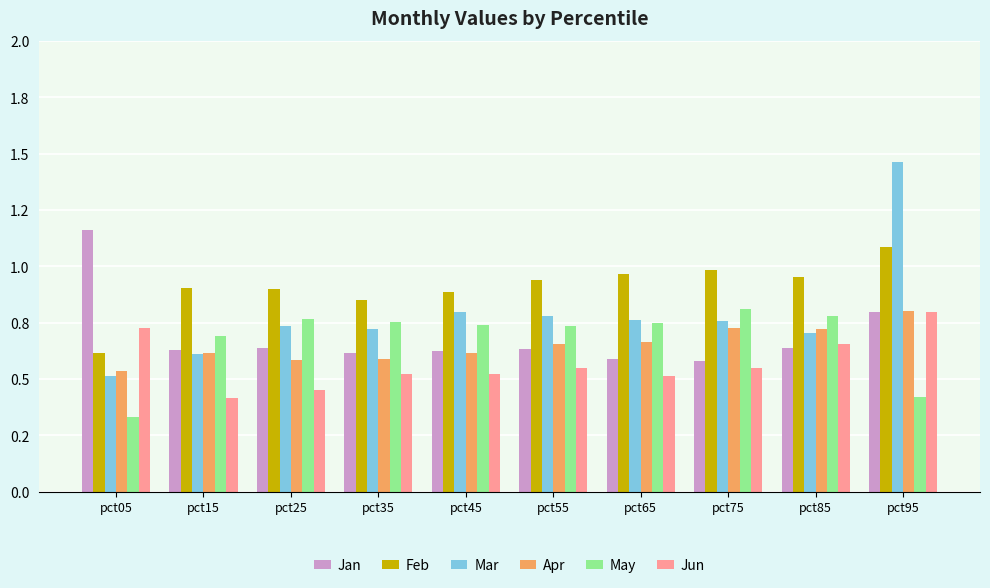

Does the chart contain stacked bars?

No